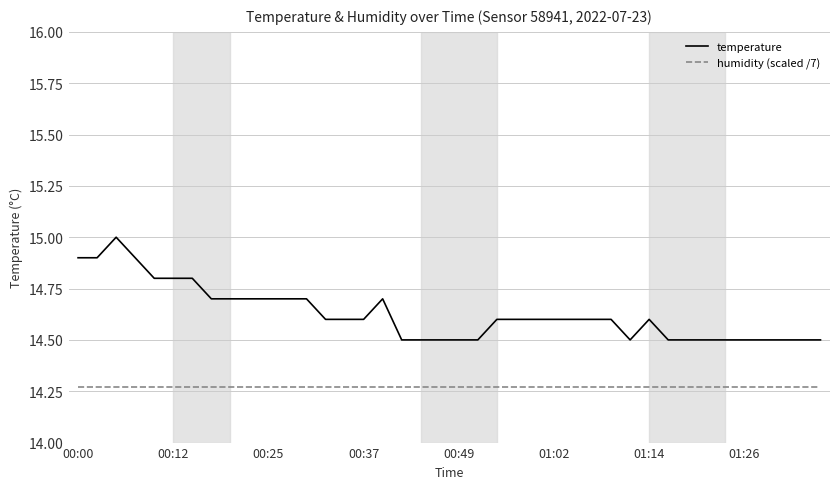

Rank the series by their average value, from lowest to highest.

humidity (scaled /7), temperature